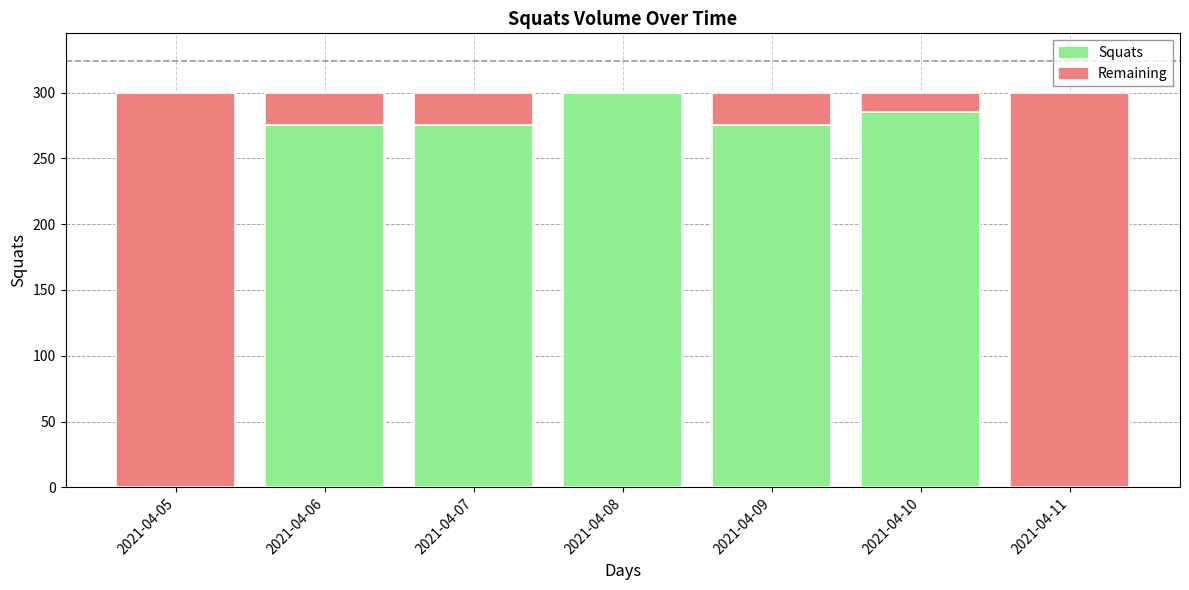

What is the sum of all Squats values?

1410